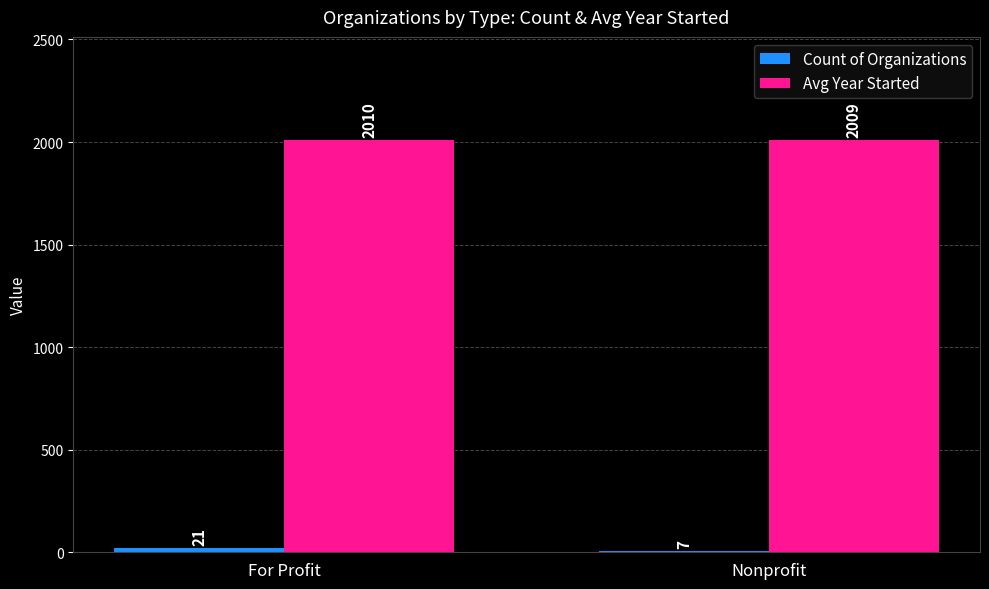

What is the sum of all Avg Year Started values?

4019